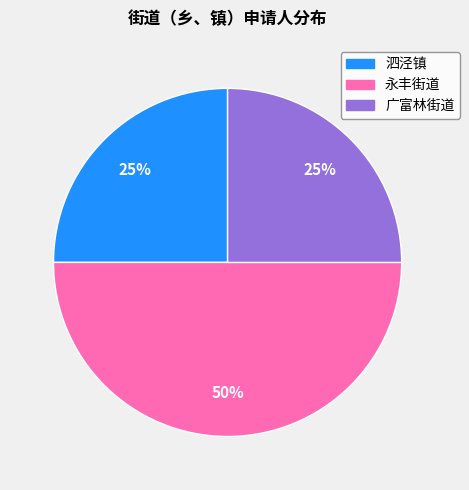

Which slice is the largest?

永丰街道